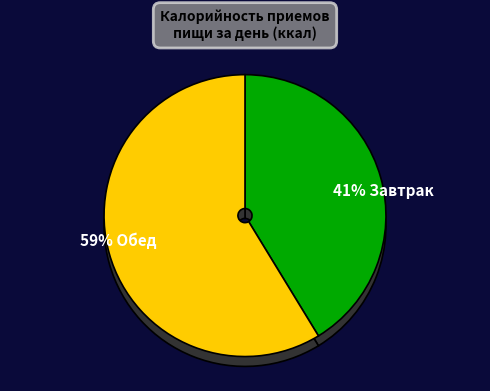

Does Обед account for over 50% of the chart?

Yes